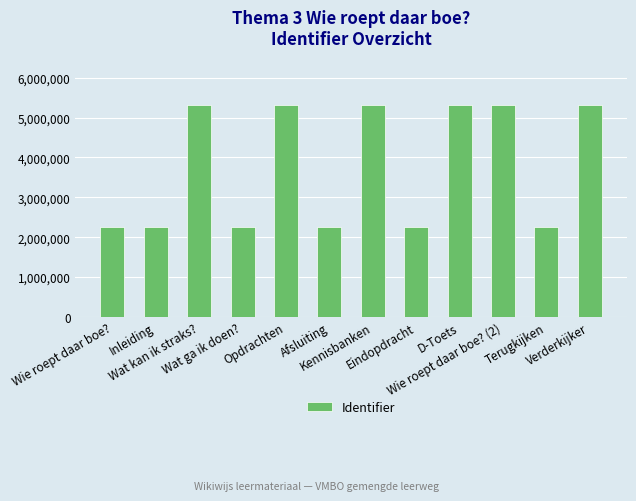

The value at Wie roept daar boe? is 2260622. True or false?

True